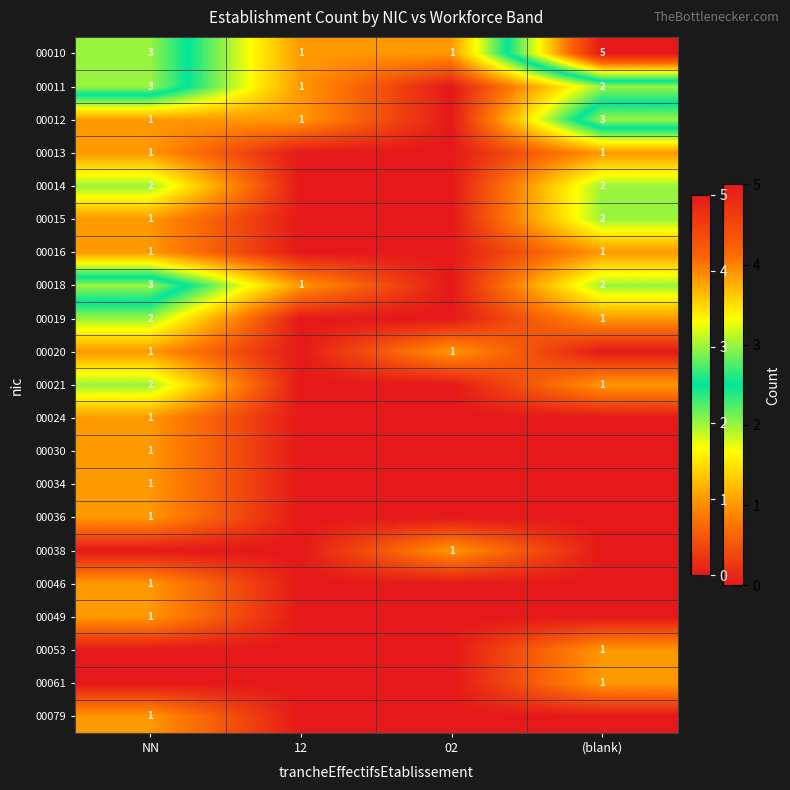

At how many categories does at least one series exceed 1?

2